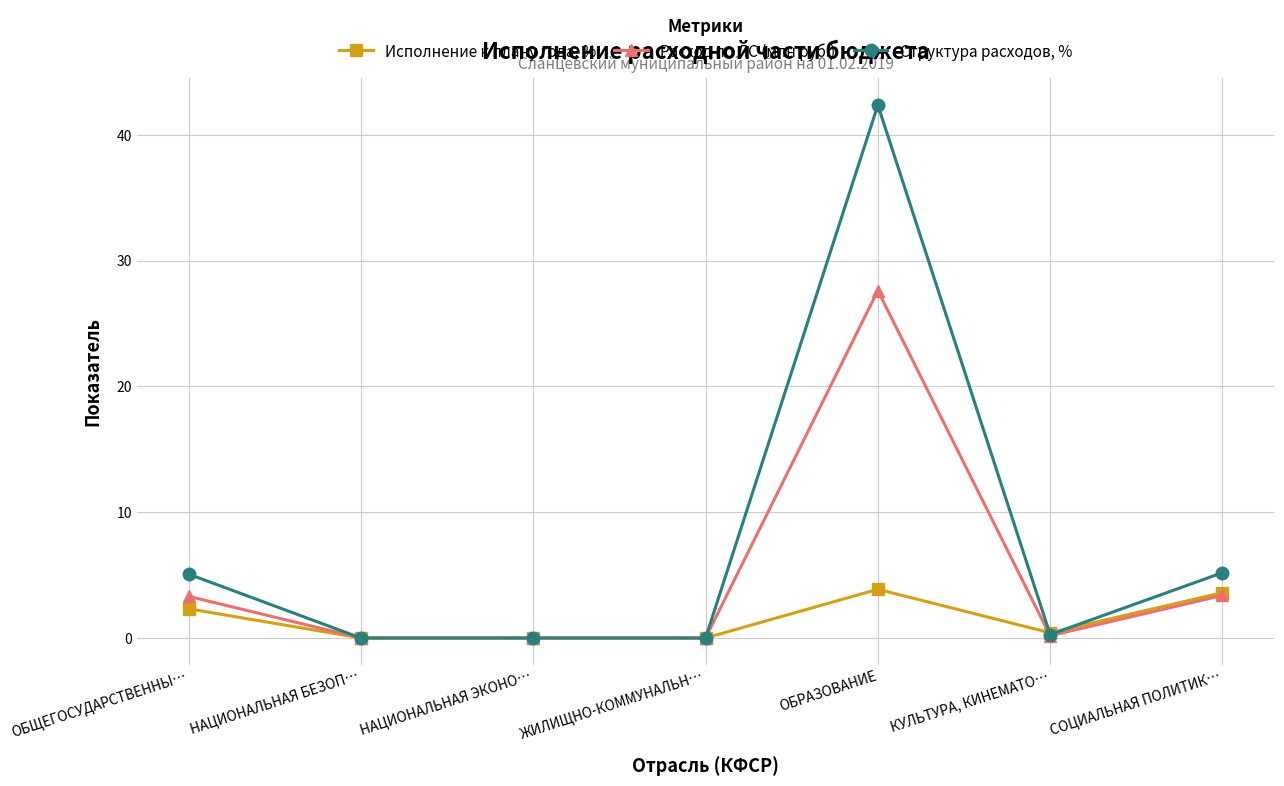

At how many categories does at least one series exceed 8?

1